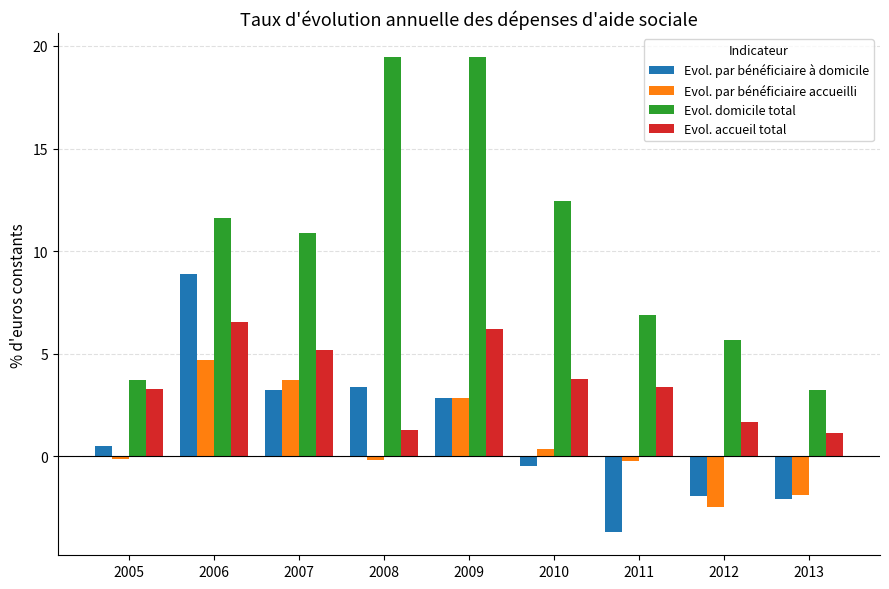

Which series changed the most between 2008 and 2010?

Evol. domicile total